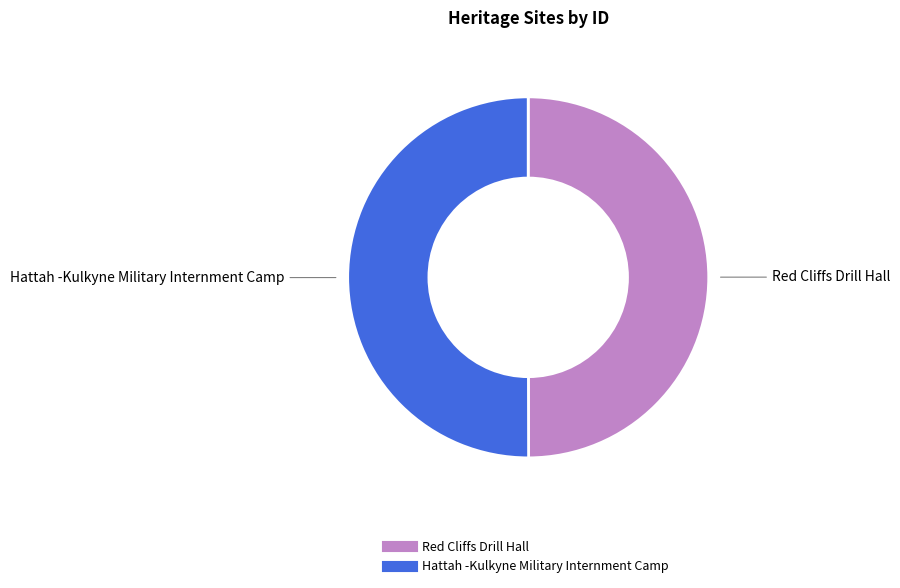

Is it true that Hattah -Kulkyne Military Internment Camp is 42% of the pie?

False